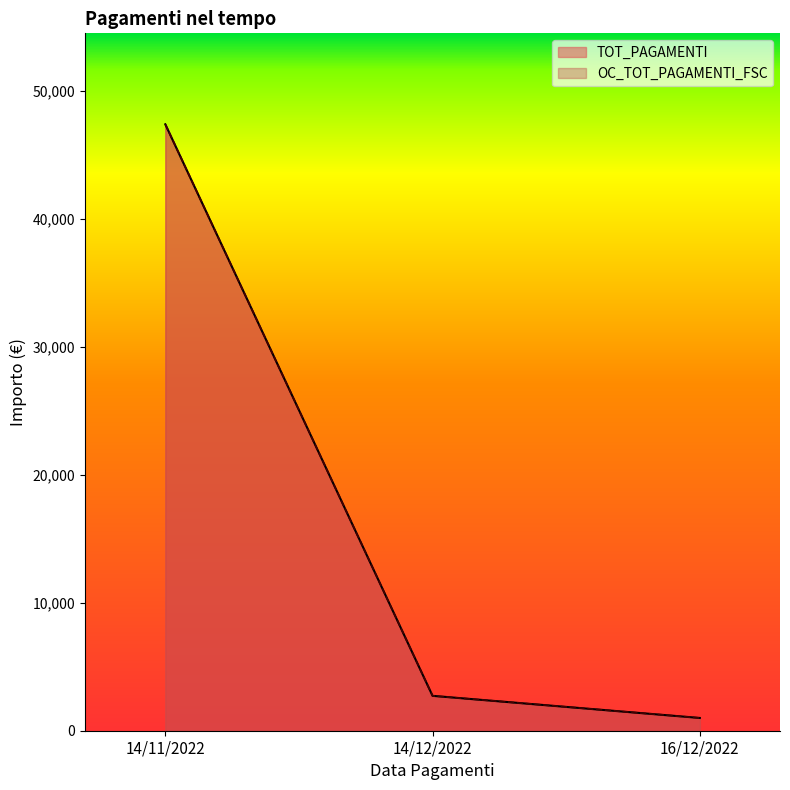

What is the difference between the TOT_PAGAMENTI values at 14/12/2022 and 16/12/2022?

1728.2